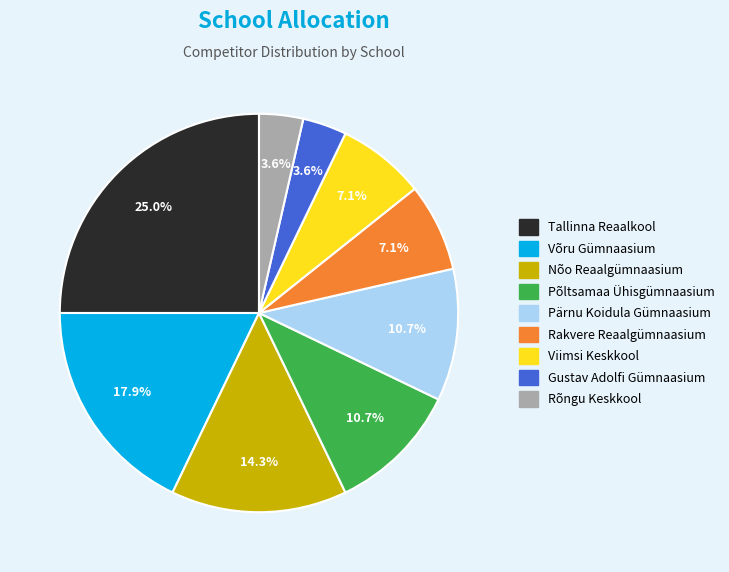

Is there a majority slice in this chart?

No